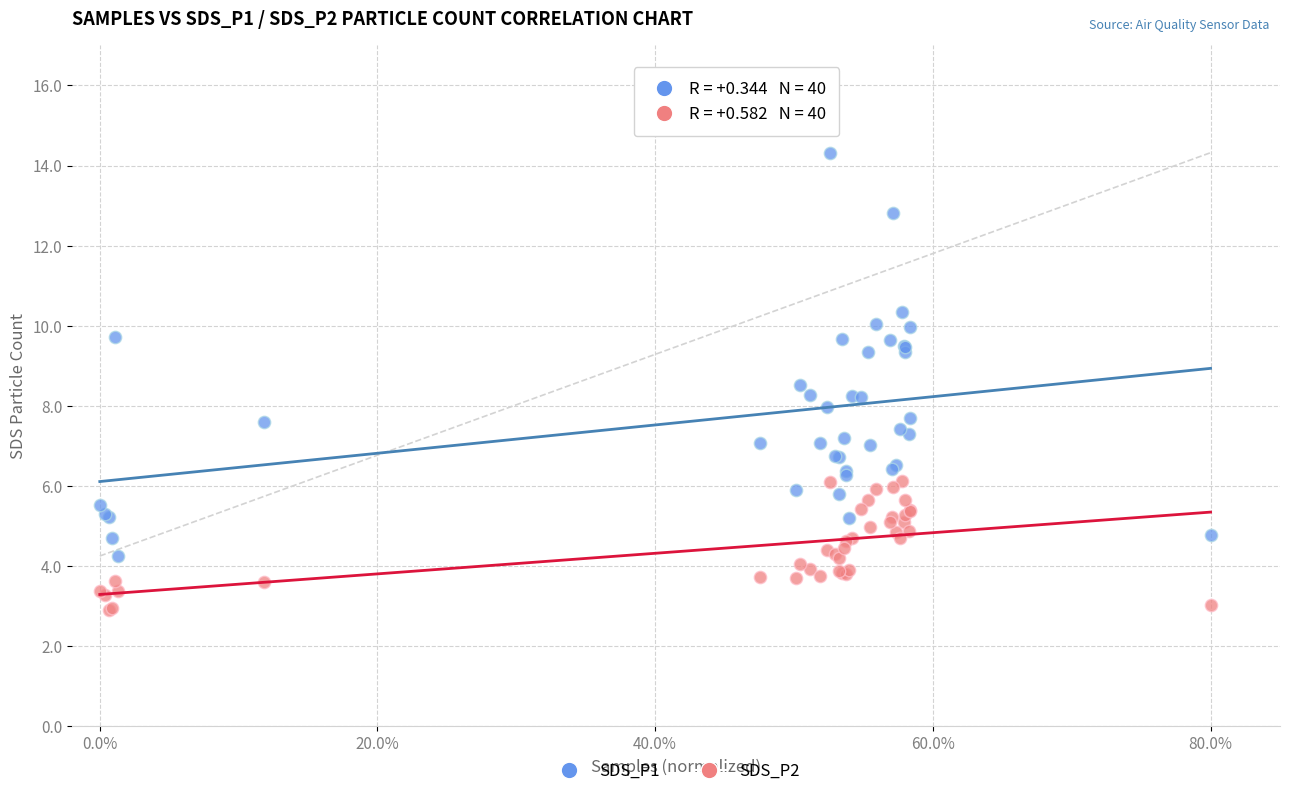

Which series contains the highest Y value?

SDS_P1